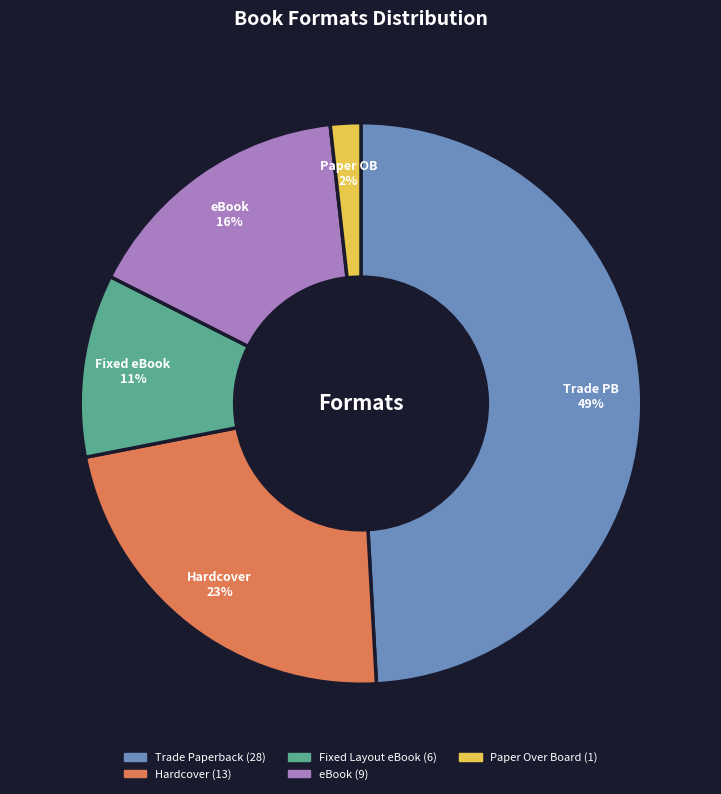

To the nearest percent, what is the average slice percentage?

20%